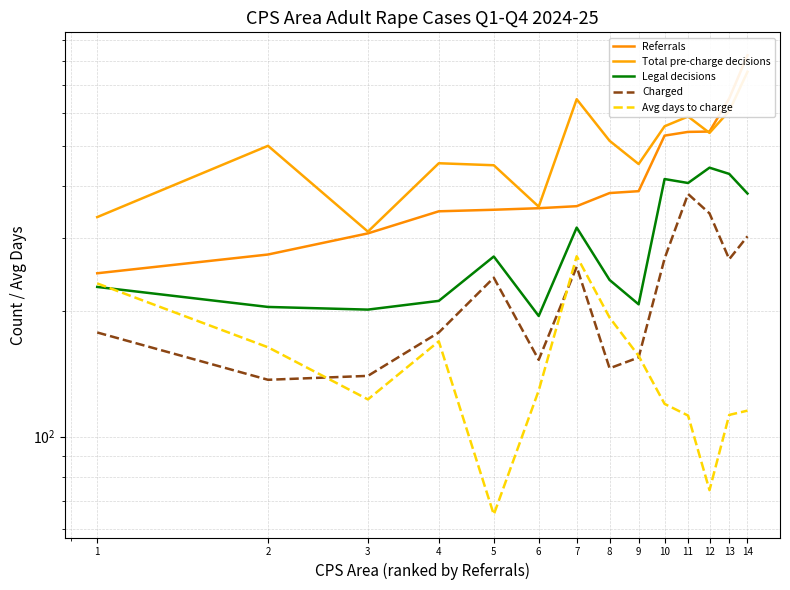

At which category does the chart reach its minimum across all series?

5